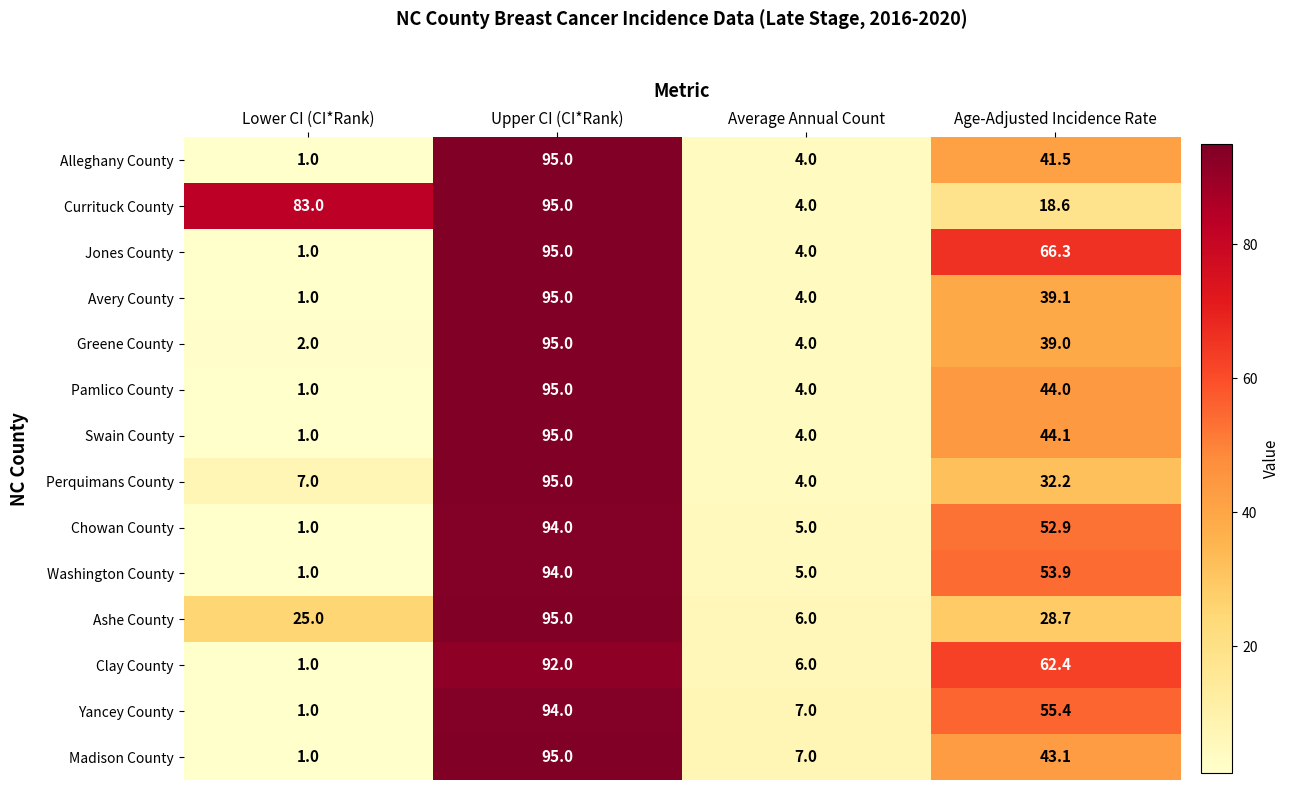

Which series has the largest total across all categories?

Currituck County